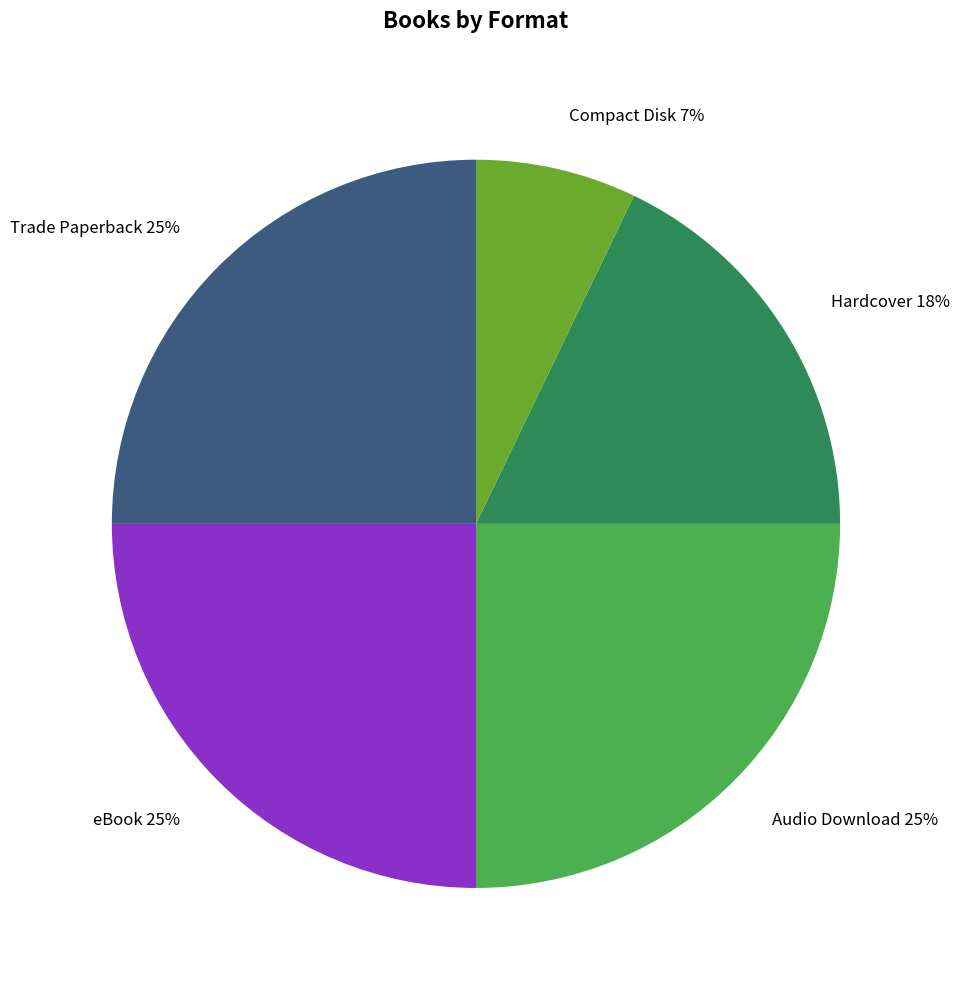

How many segments does this pie chart have?

5